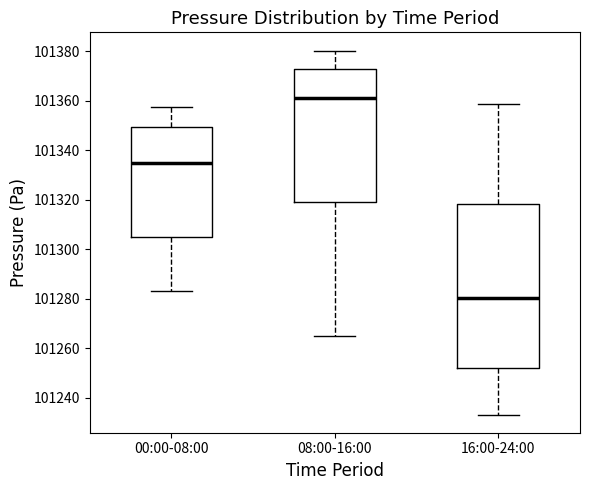

Where is the lower edge of the box for 08:00-16:00 on the y-axis? The values are not printed on the chart, so give them approximately, as read against the axis.

101320